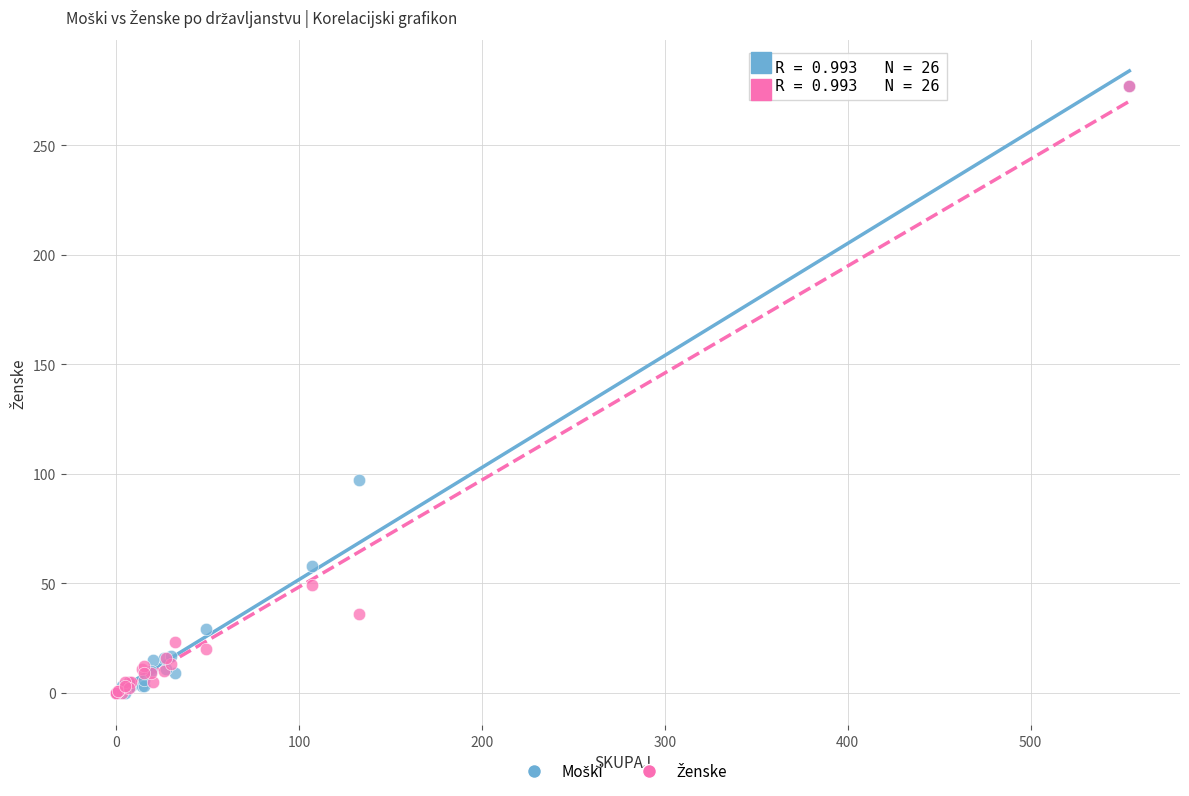

Across all series, what Y value is closest to 138?

97